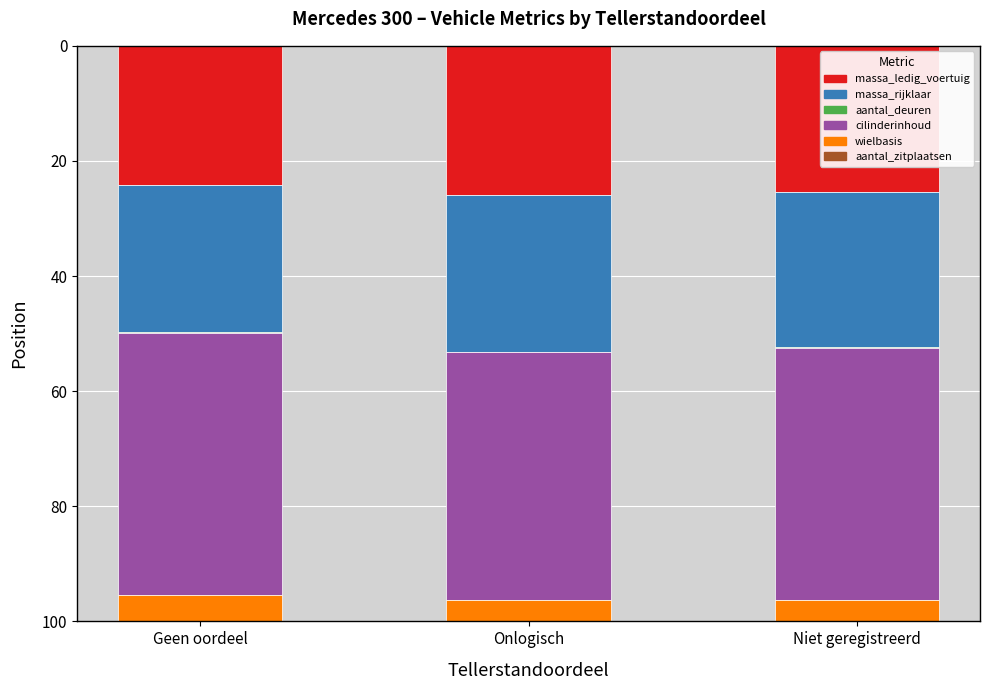

The massa_ledig_voertuig series shows 25.9 at Onlogisch. True or false?

True